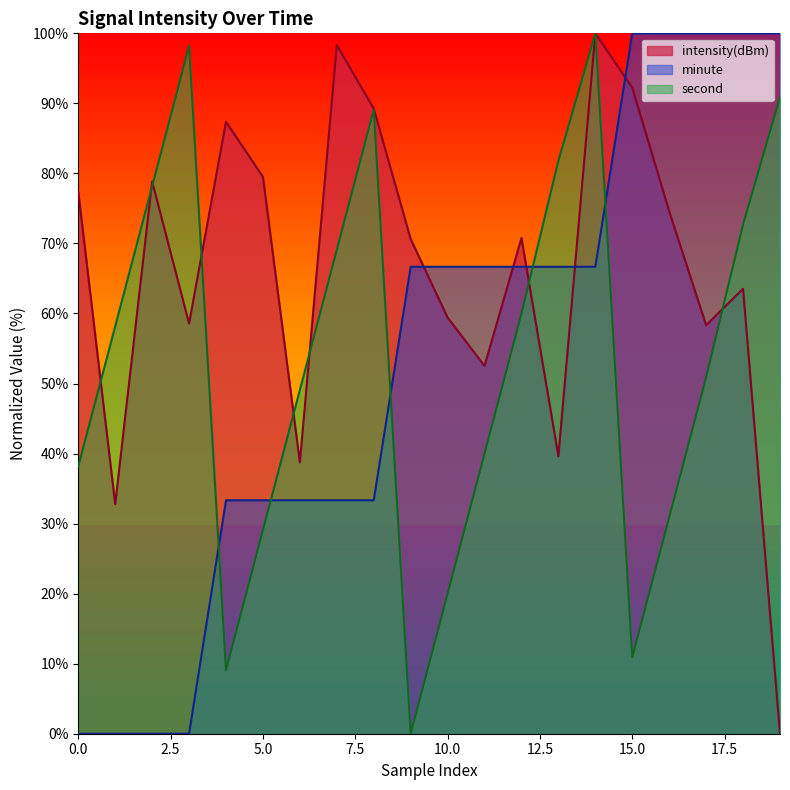

Is the value of intensity(dBm) at 7 greater than the value of second at 17?

Yes